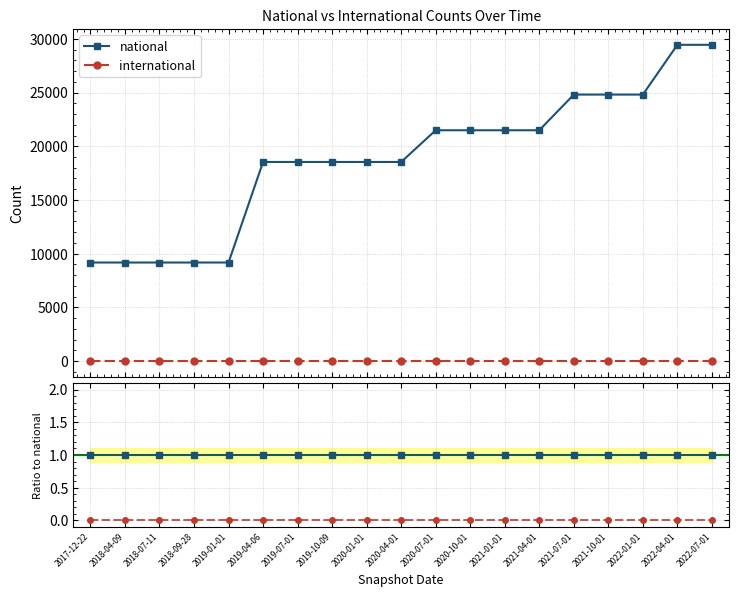

True or false: national and national ratio cross at least once.

False